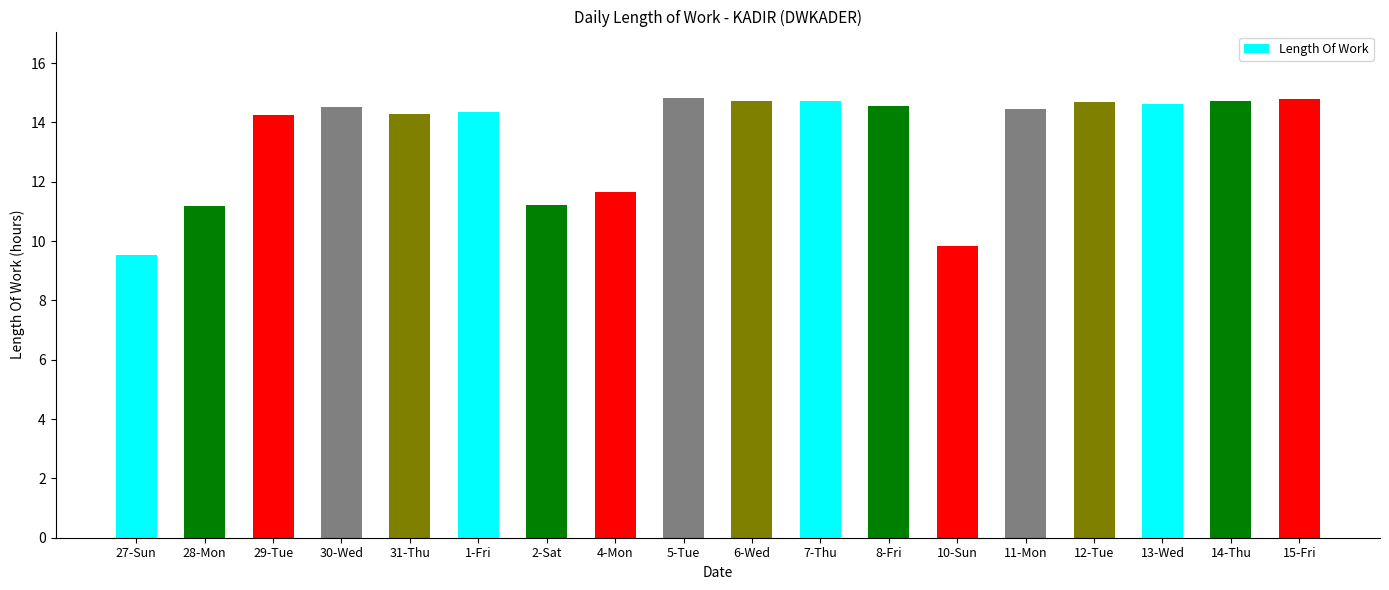

What is the label of the 10th bar from the left?

6-Wed